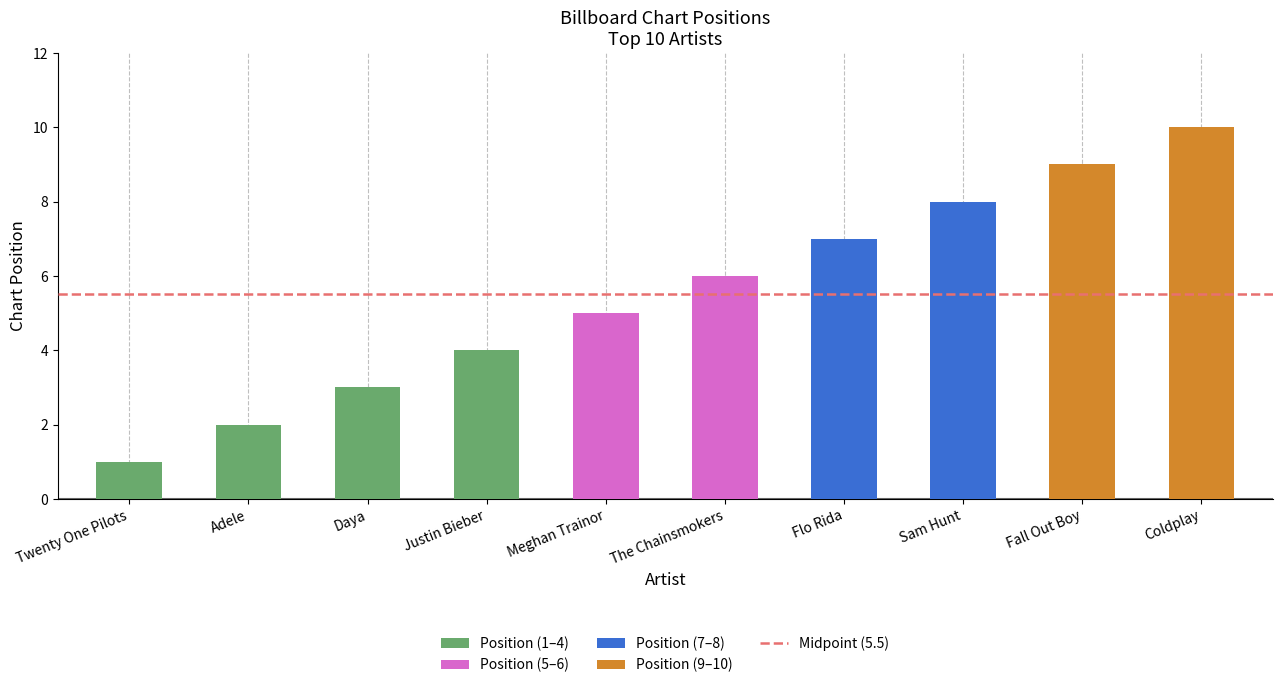

What is the ratio of the value at Twenty One Pilots to the value at Meghan Trainor?

0.2